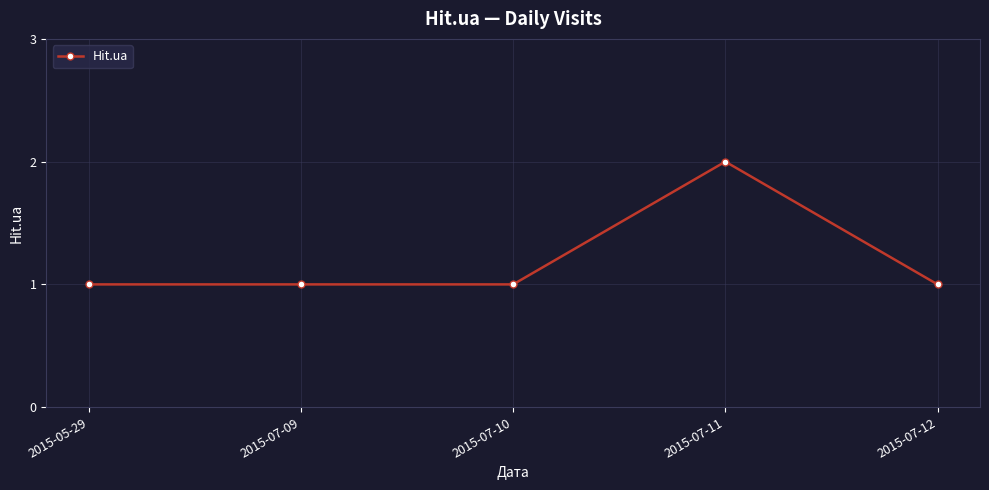

What is the value of the 2nd point from the left?

1